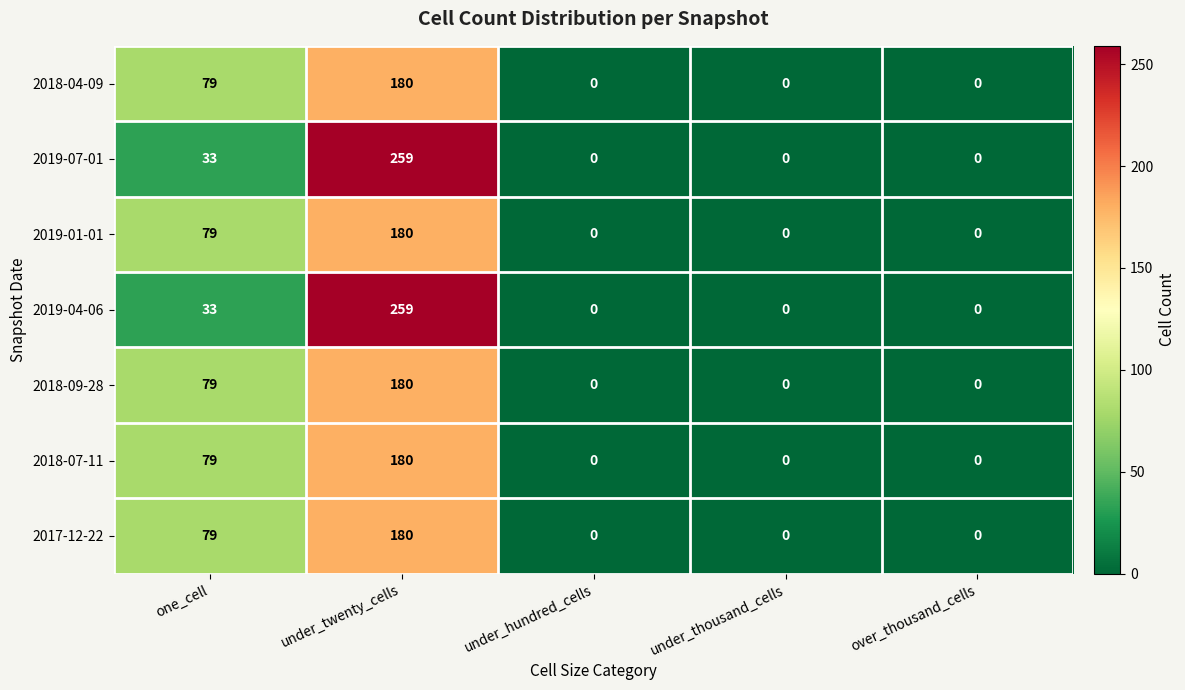

At which label is 2019-07-01 closest to 129?

one_cell